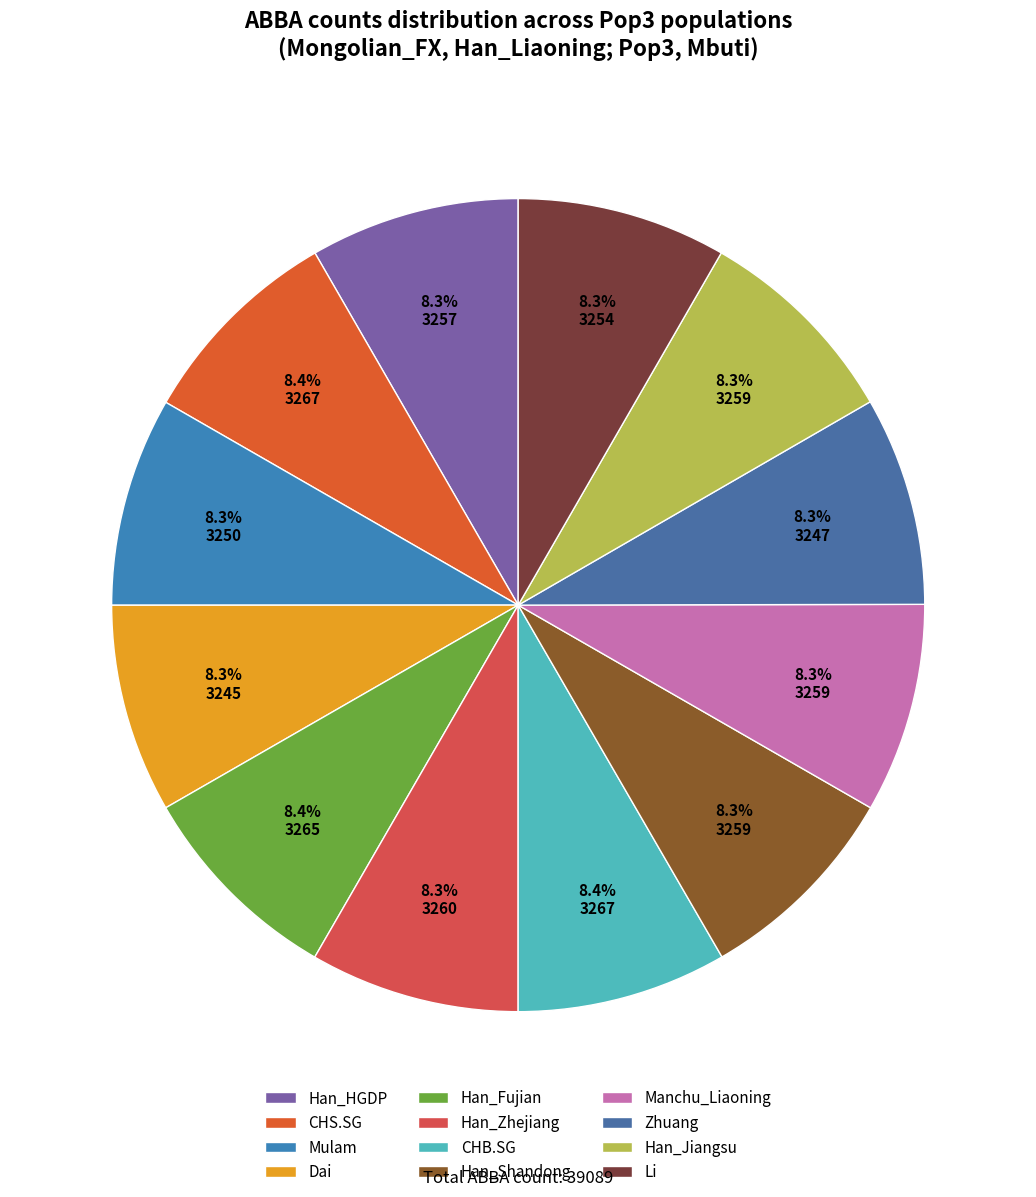

To the nearest percent, what portion does Li represent?

8%